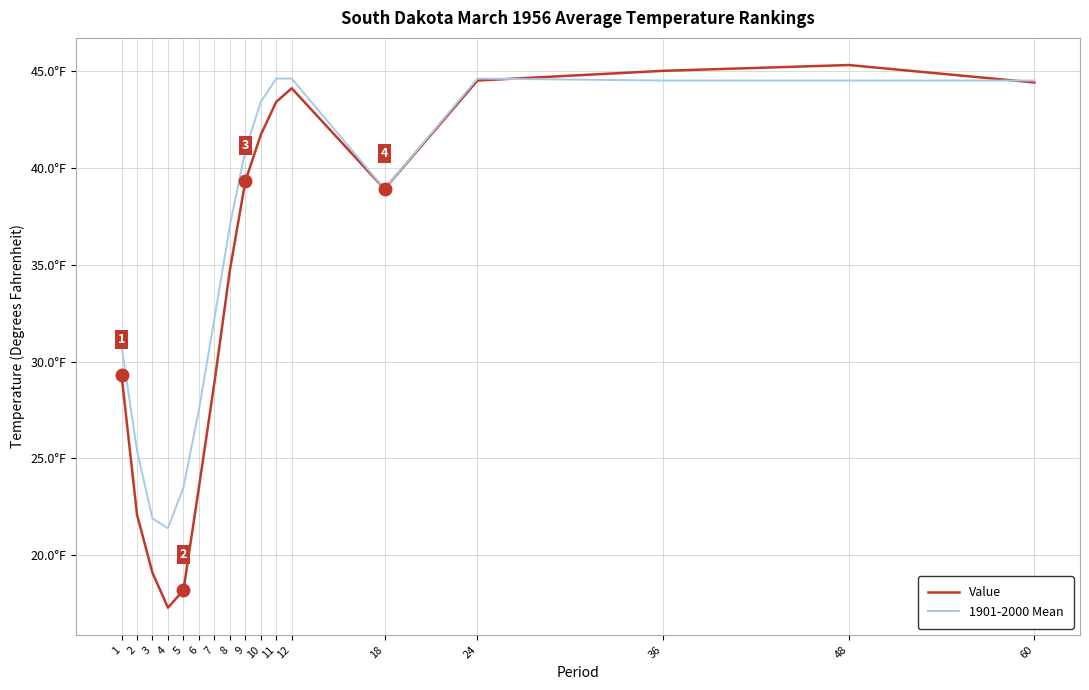

At which category does the chart reach its minimum across all series?

4